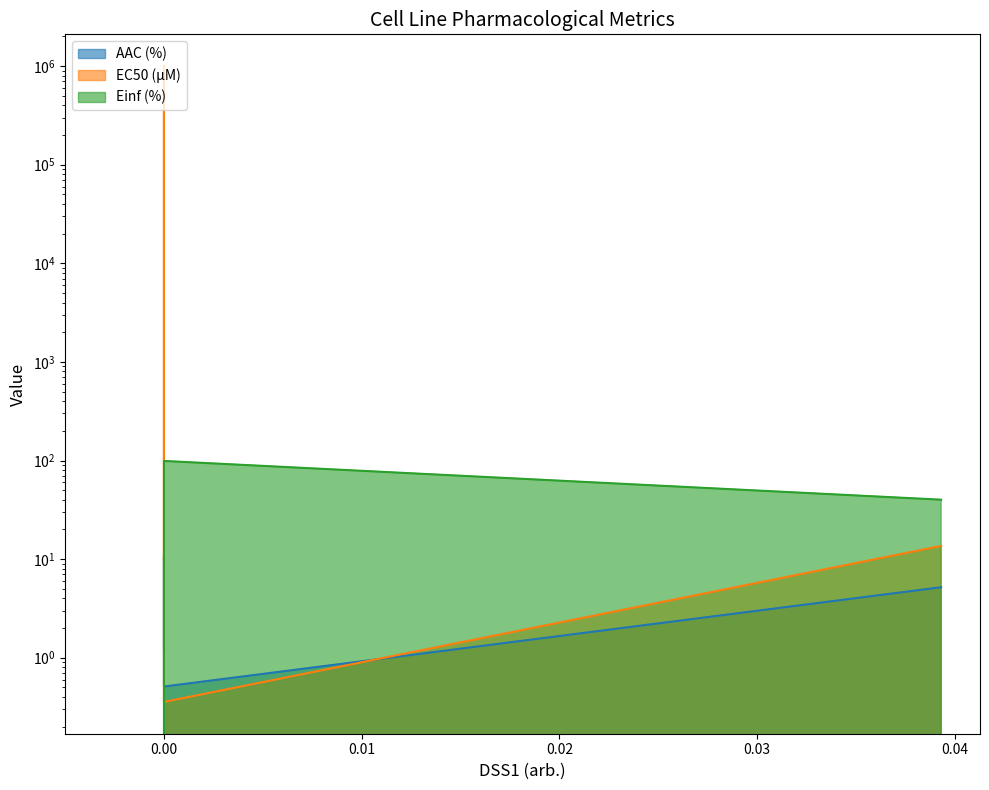

How many lines are shown in the chart?

3